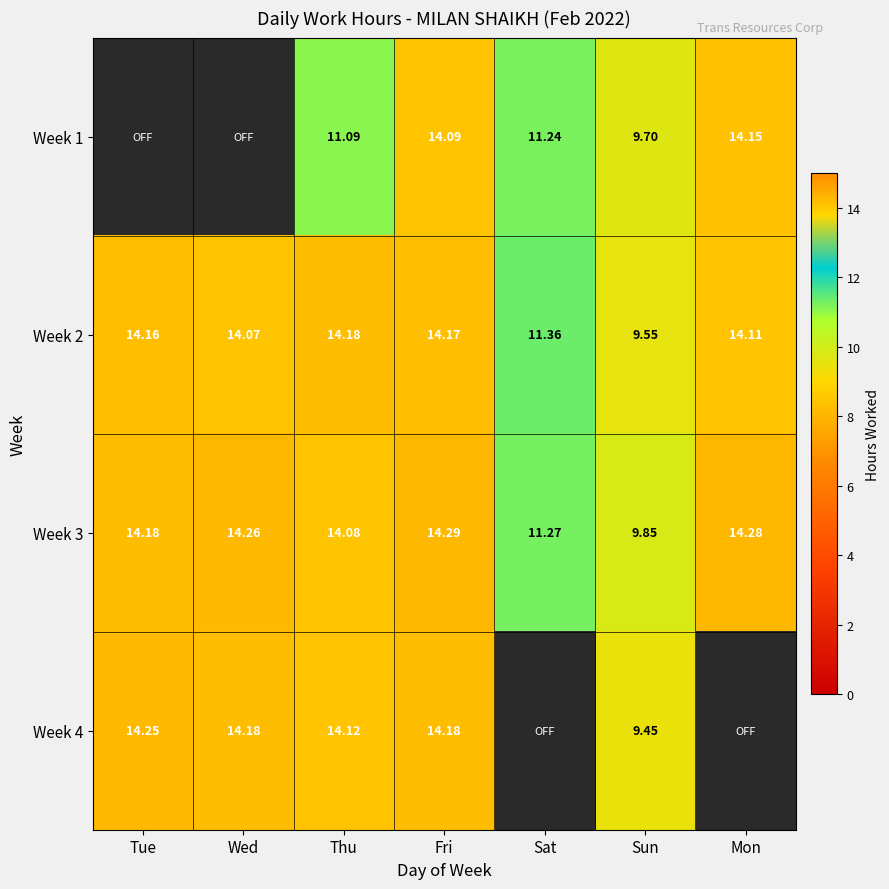

List the labels in order of Week 3 value, largest first.

Fri, Mon, Wed, Tue, Thu, Sat, Sun